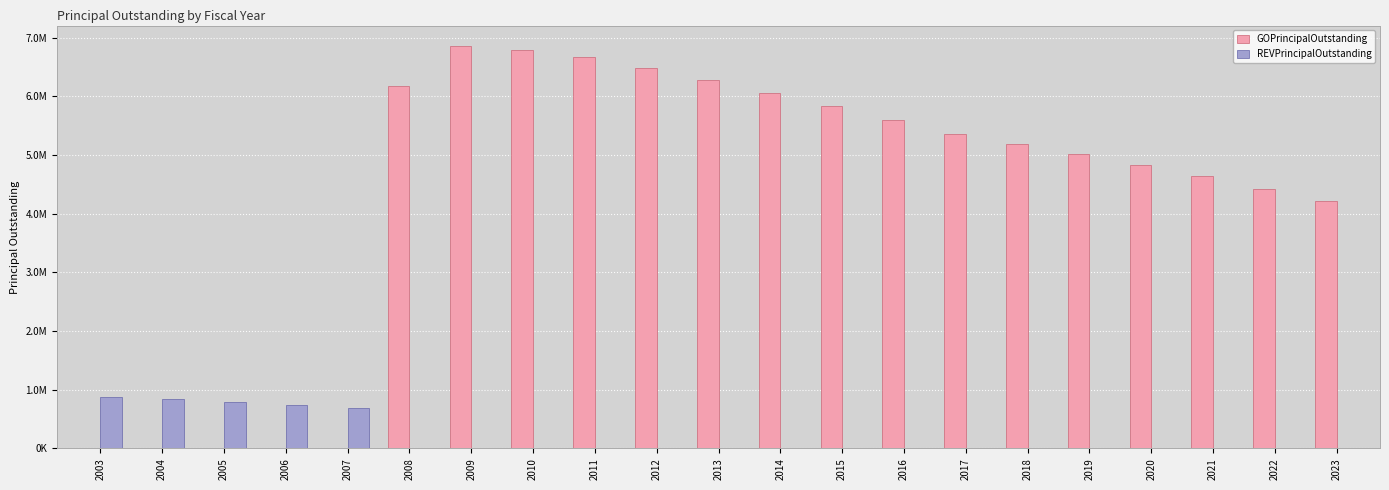

The value of GOPrincipalOutstanding at 2015 is 5838000.0. True or false?

True